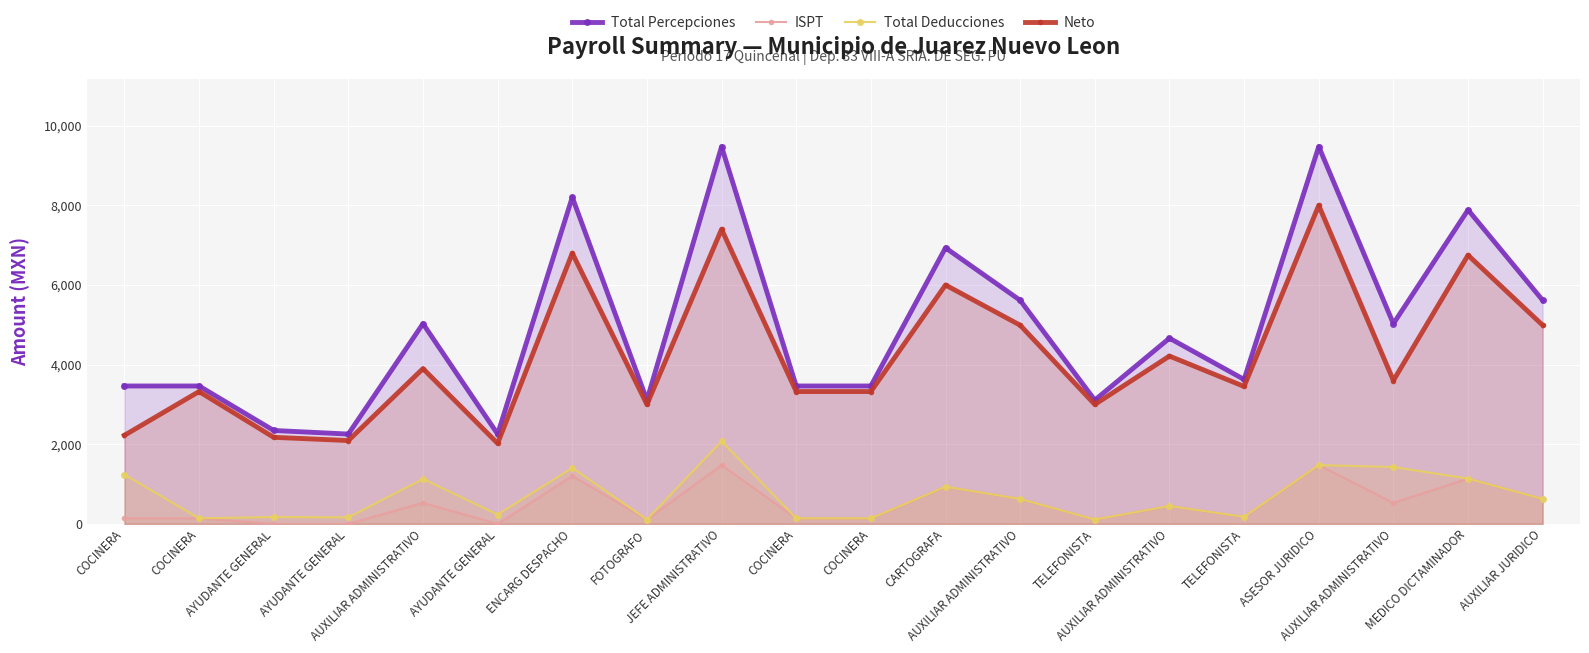

At how many categories does at least one series exceed 1899?

20